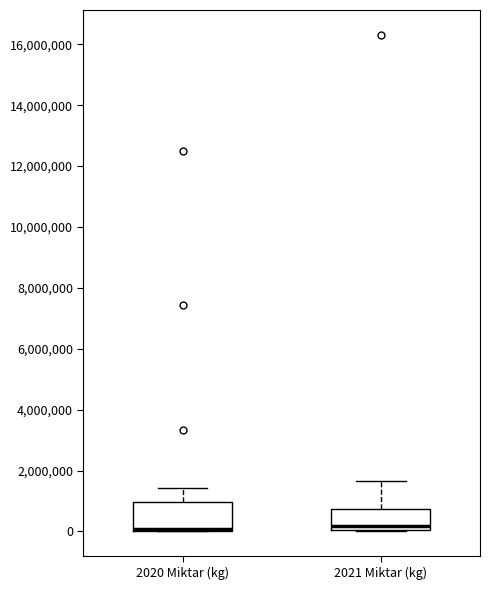

Comparing the boxes themselves (not the whiskers), which one is the tallest?

2020 Miktar (kg)